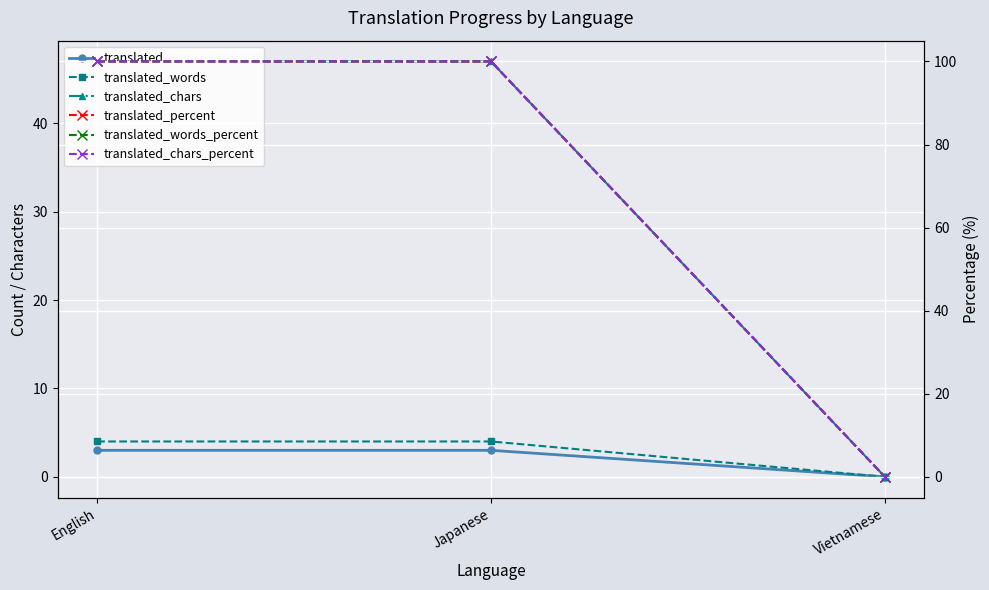

What are all the series names shown in the legend?

translated, translated_words, translated_chars, translated_percent, translated_words_percent, translated_chars_percent